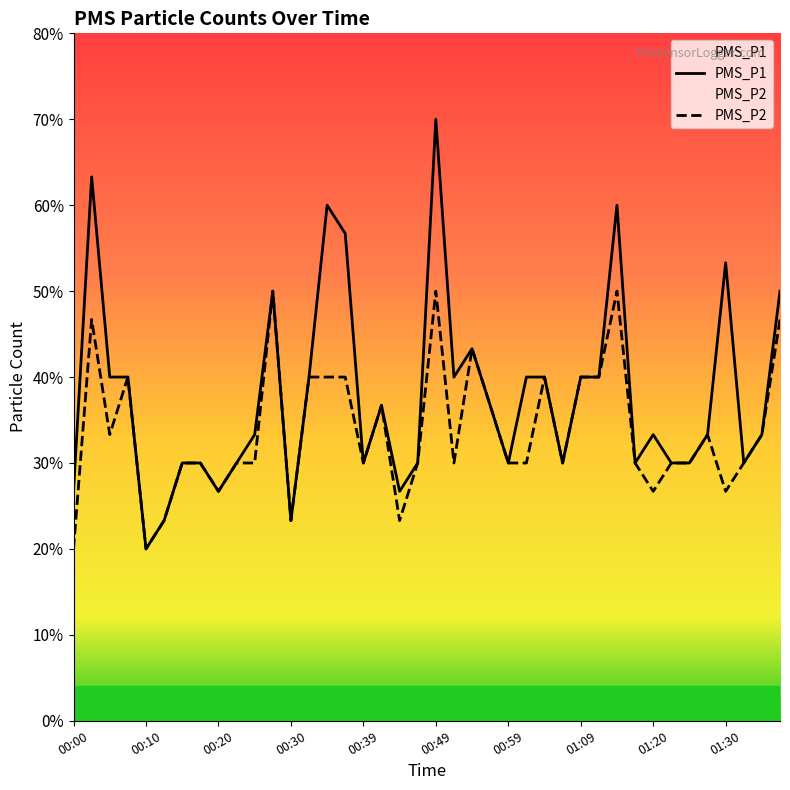

Rank the series by their average value, from lowest to highest.

PMS_P2, PMS_P1